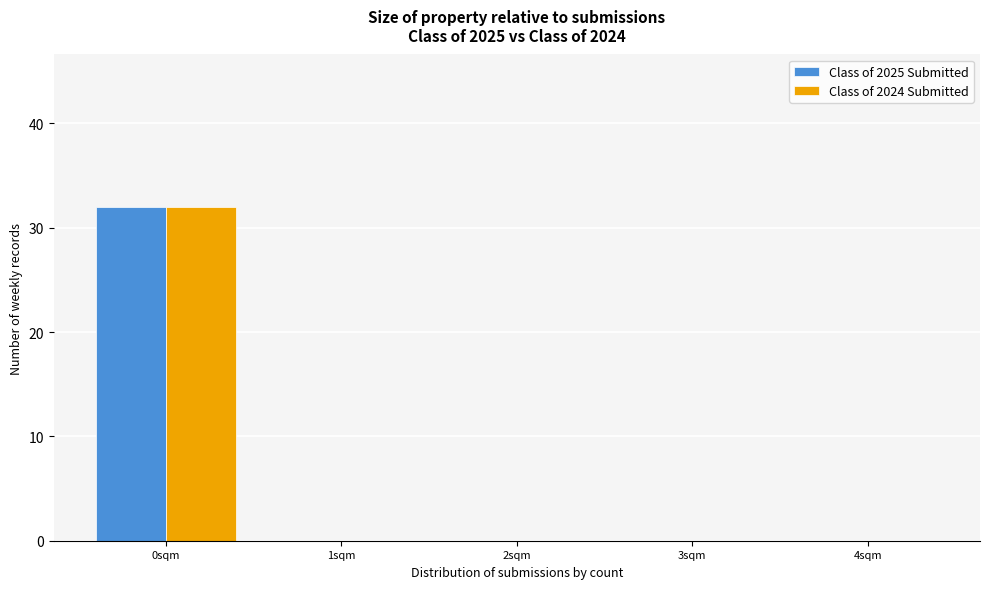

What is the height of the Class of 2025 Submitted bar covering -0.5 to 0.5 on the x-axis? The values are not printed on the chart, so give them approximately, as read against the axis.

32